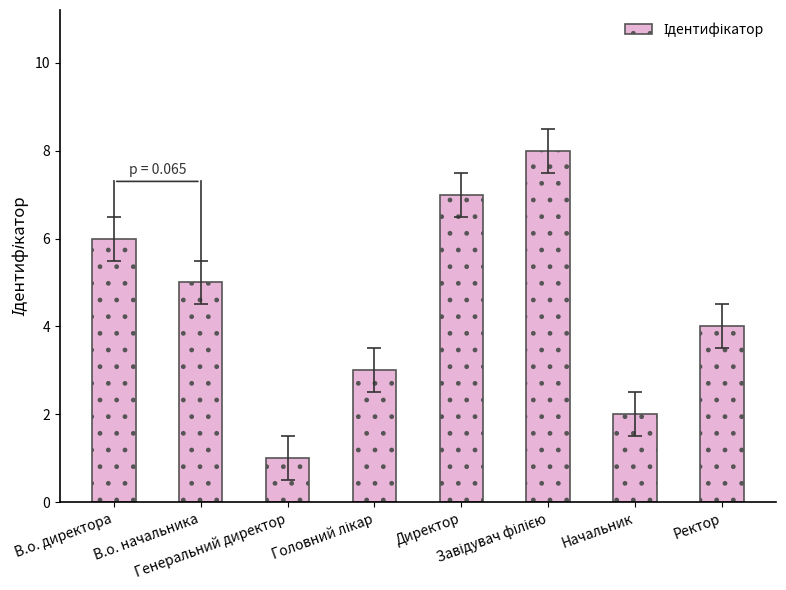

What is the difference between the second highest and second lowest values?

5